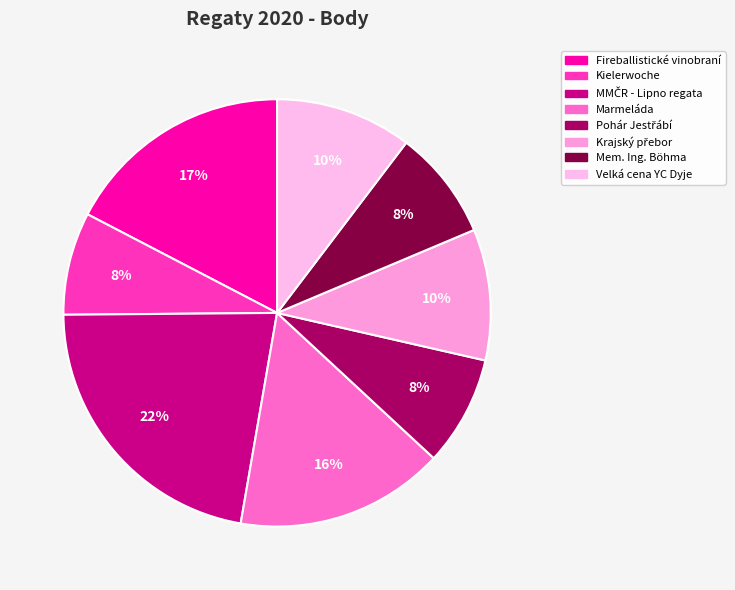

Rank the categories by value from lowest to highest.

Kielerwoche, Pohár Jestřábí, Mem. Ing. Böhma, Krajský přebor, Velká cena YC Dyje, Marmeláda, Fireballistické vinobraní, MMČR - Lipno regata